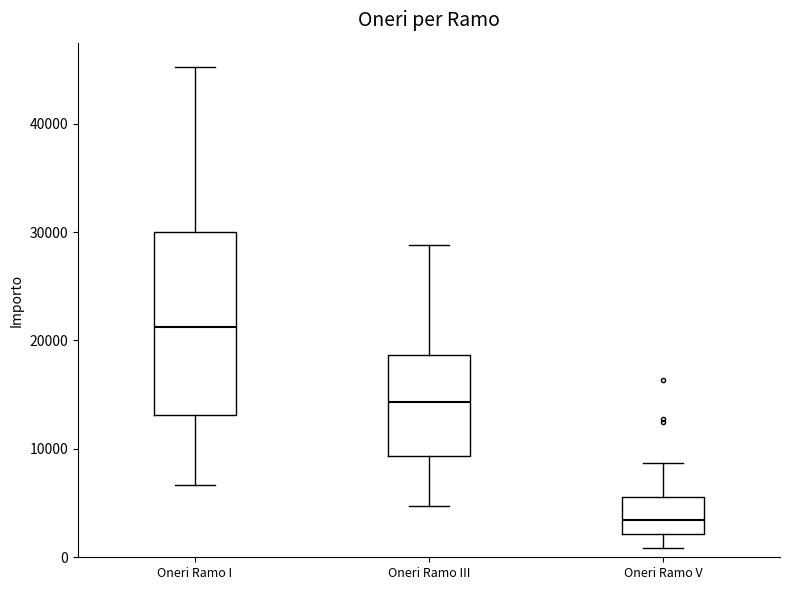

Reading left to right, read every box against the y-axis: the position of its median line, the range the box covers, and the ends of its whiskers. The values are not printed on the chart, so give them approximately, as read against the axis.

Oneri Ramo I: median 21000, box 13000 to 30000, whiskers 7000 to 45000
Oneri Ramo III: median 14000, box 9000 to 19000, whiskers 5000 to 29000
Oneri Ramo V: median 3000, box 2000 to 6000, whiskers 1000 to 9000